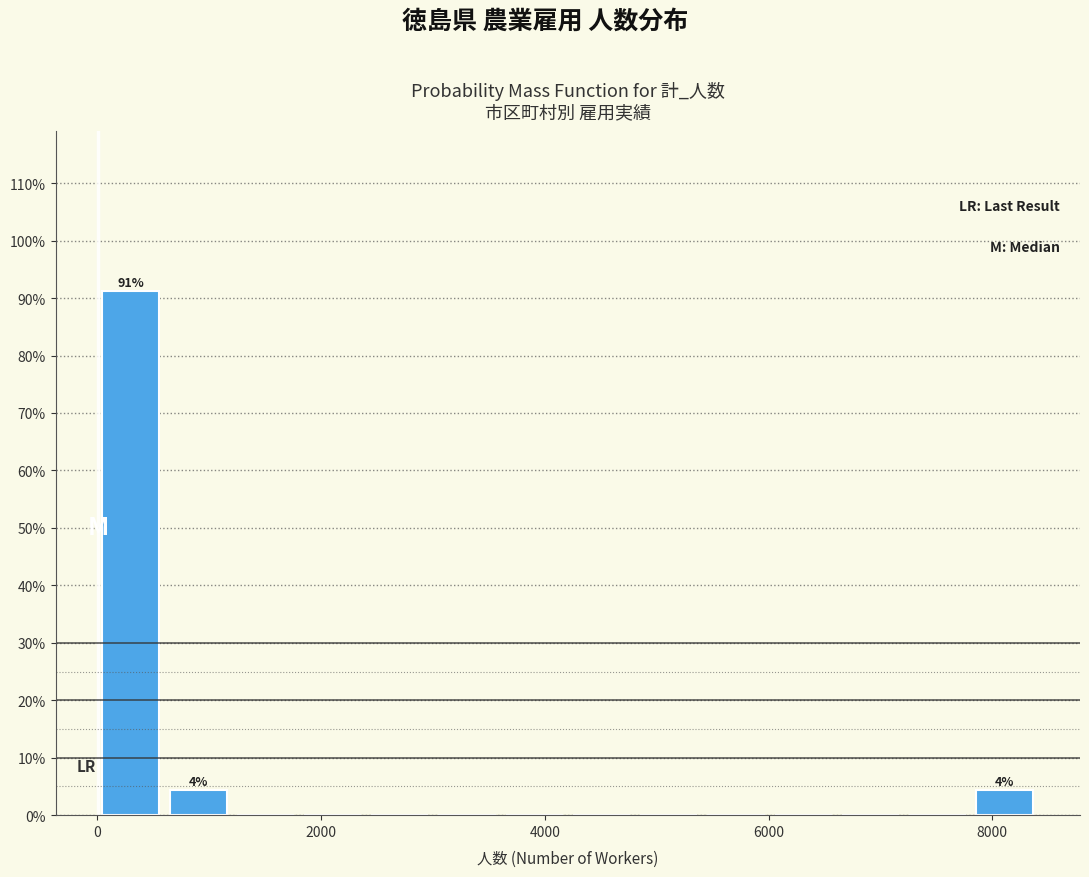

Read against the x-axis, roughly where is the centre of the tallest bar?

400